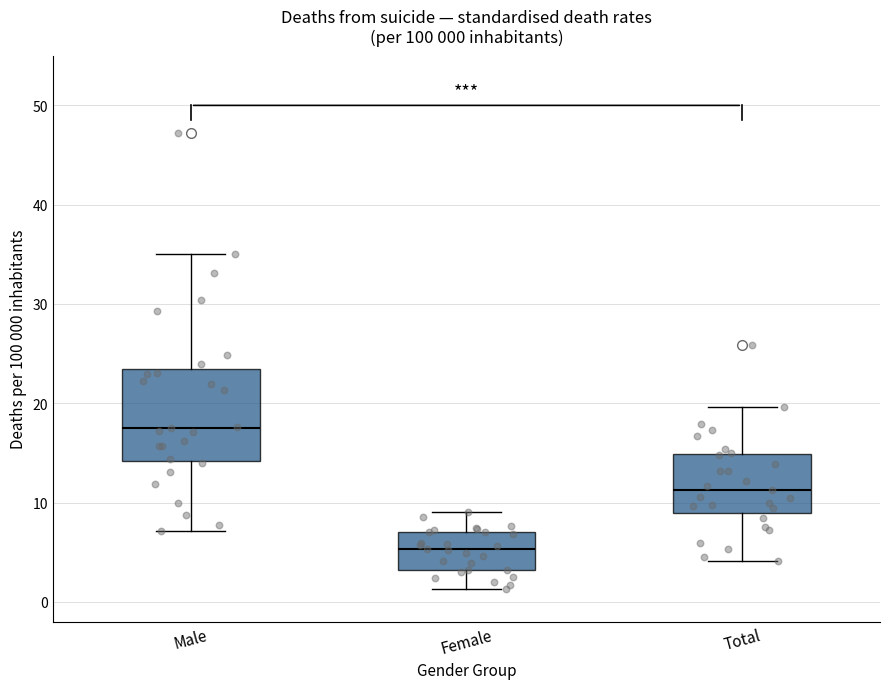

Which box has the lowest median line?

Female